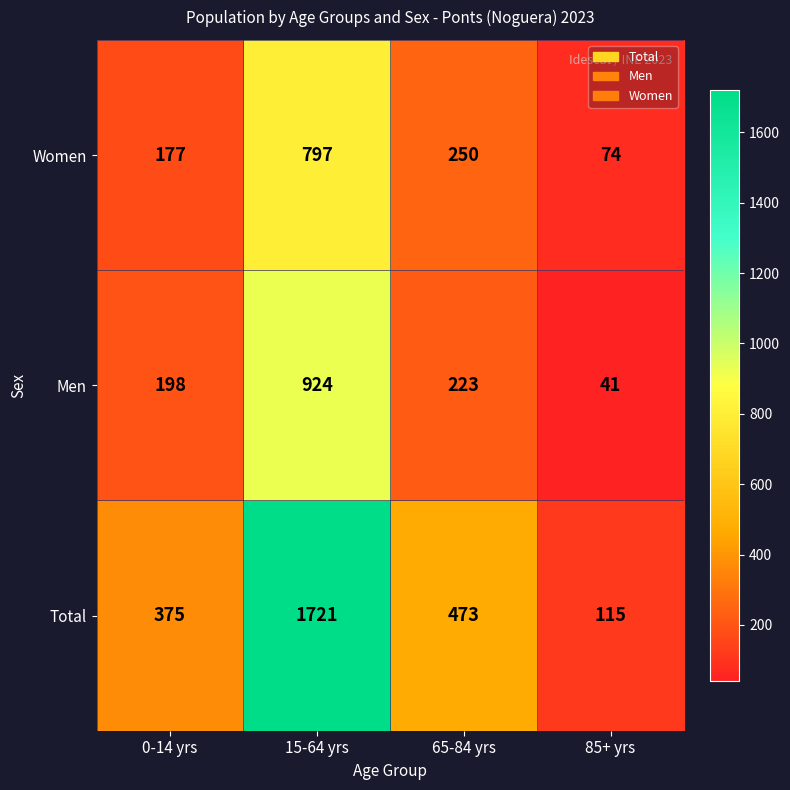

Which label corresponds to the largest value in the chart?

15-64 yrs